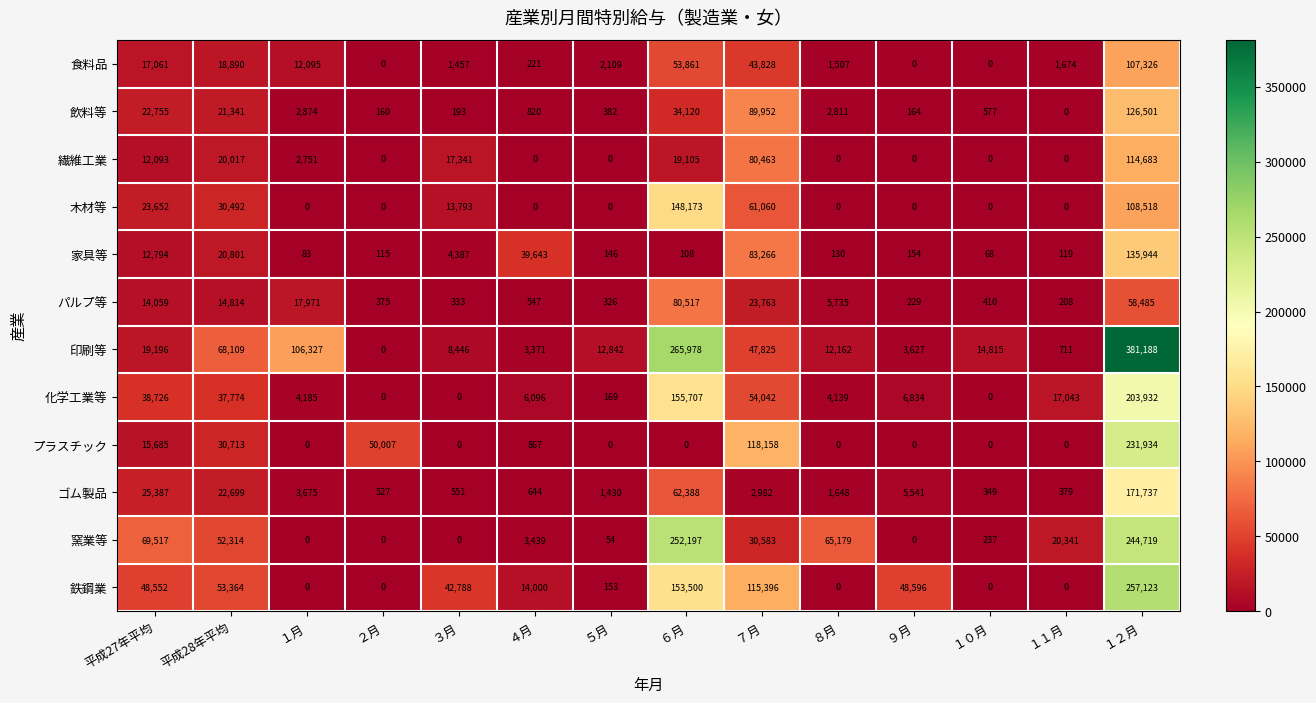

What is the average value of the ゴム製品 series?

21424